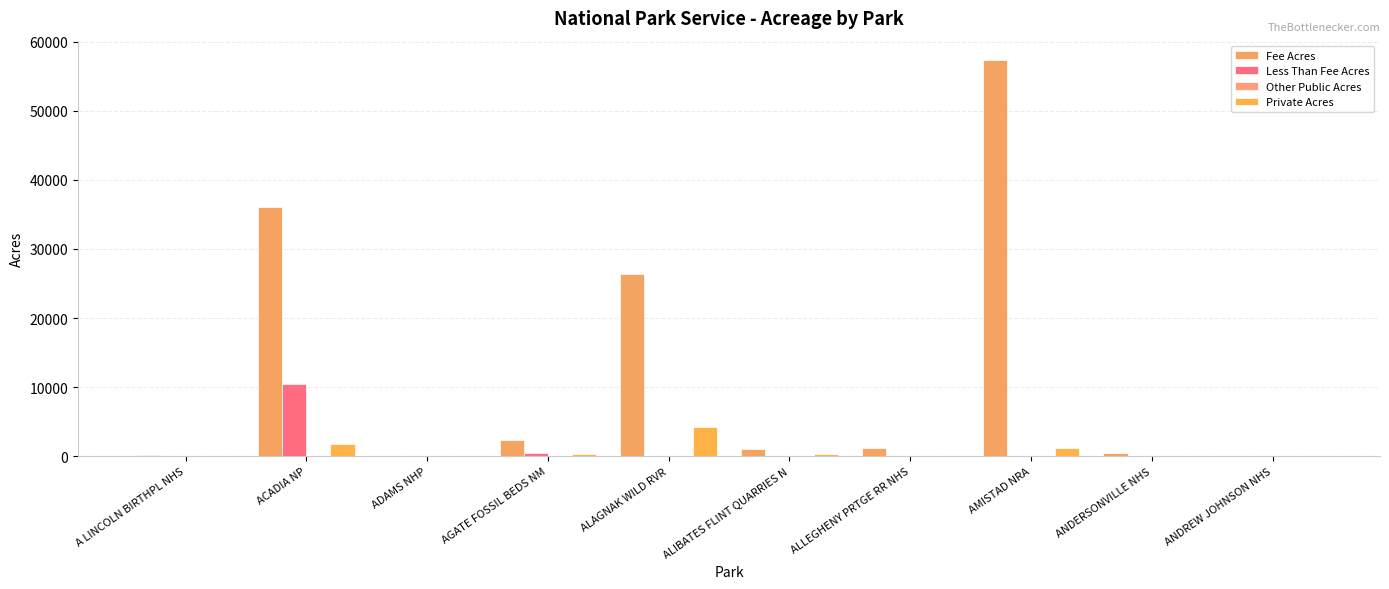

What is the difference between the second highest and second lowest values in the Other Public Acres series?

76.0